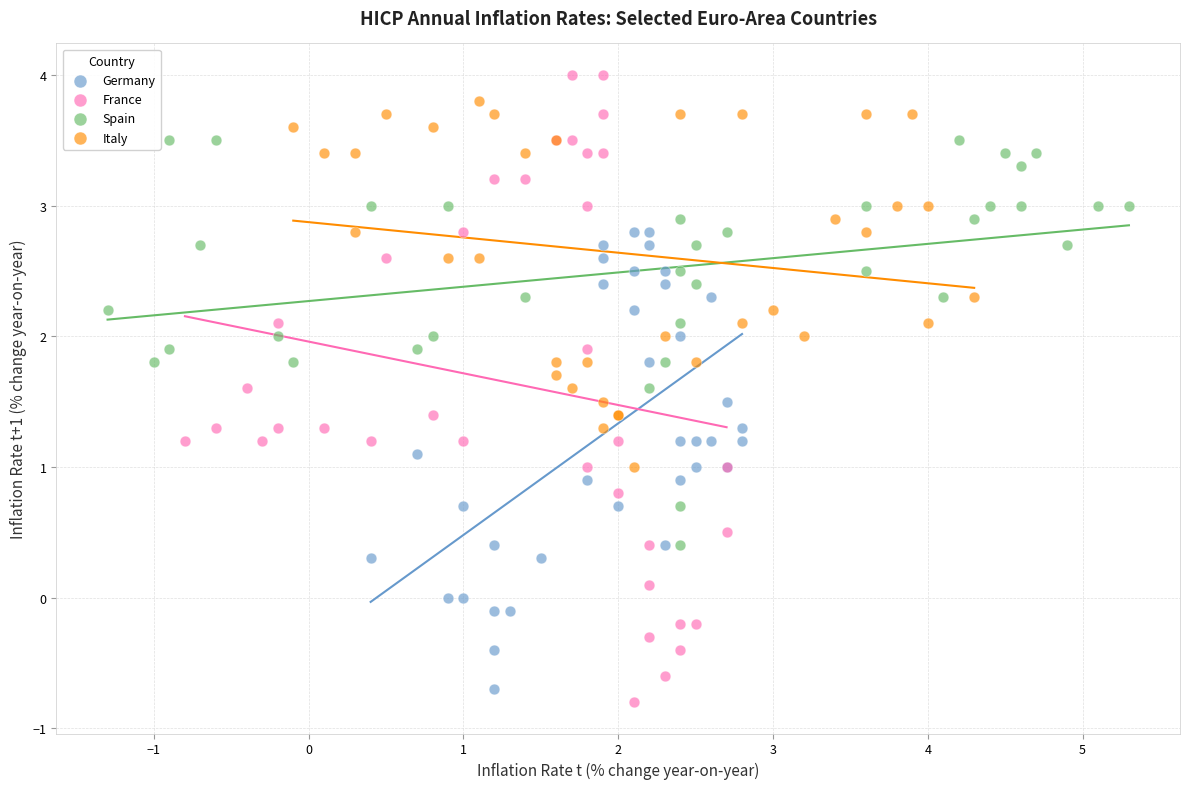

Which series reaches the maximum Y coordinate?

France